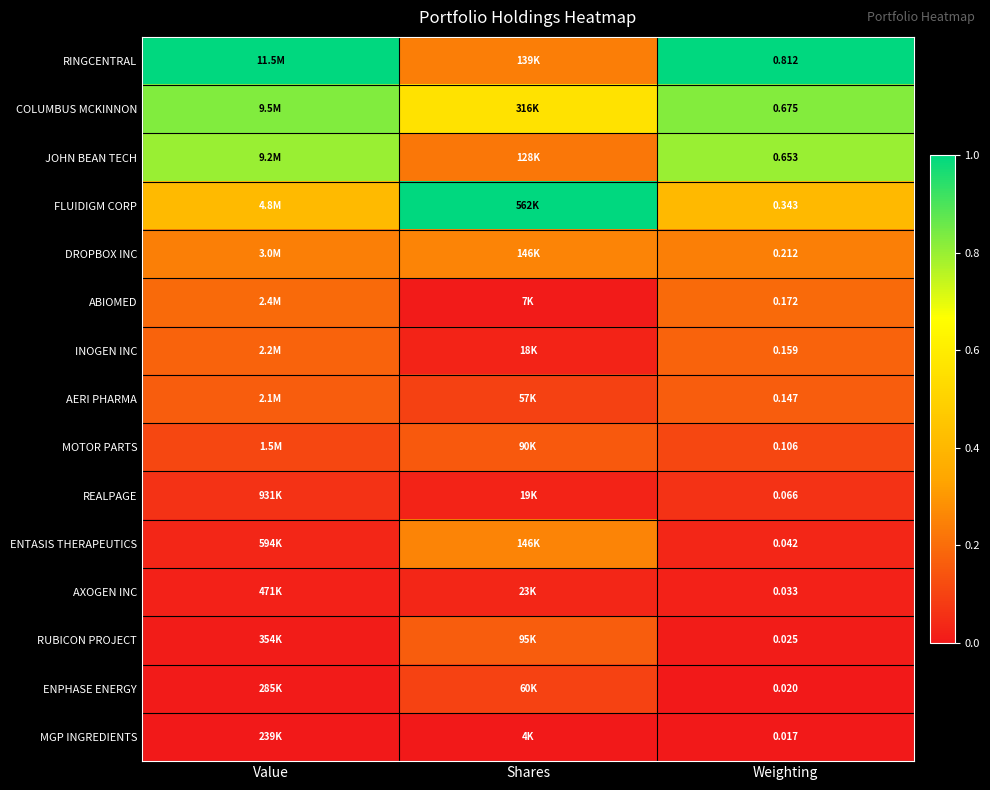

Is the value of ABIOMED at Weighting greater than the value of REALPAGE at Weighting?

Yes